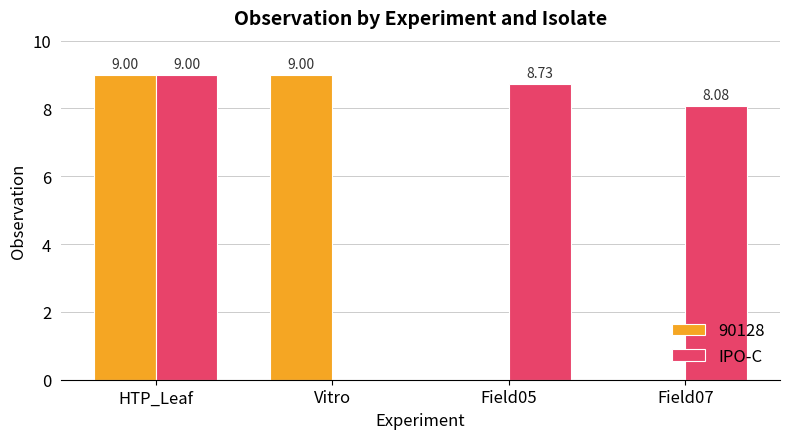

At which category does the chart reach its peak across all series?

HTP_Leaf